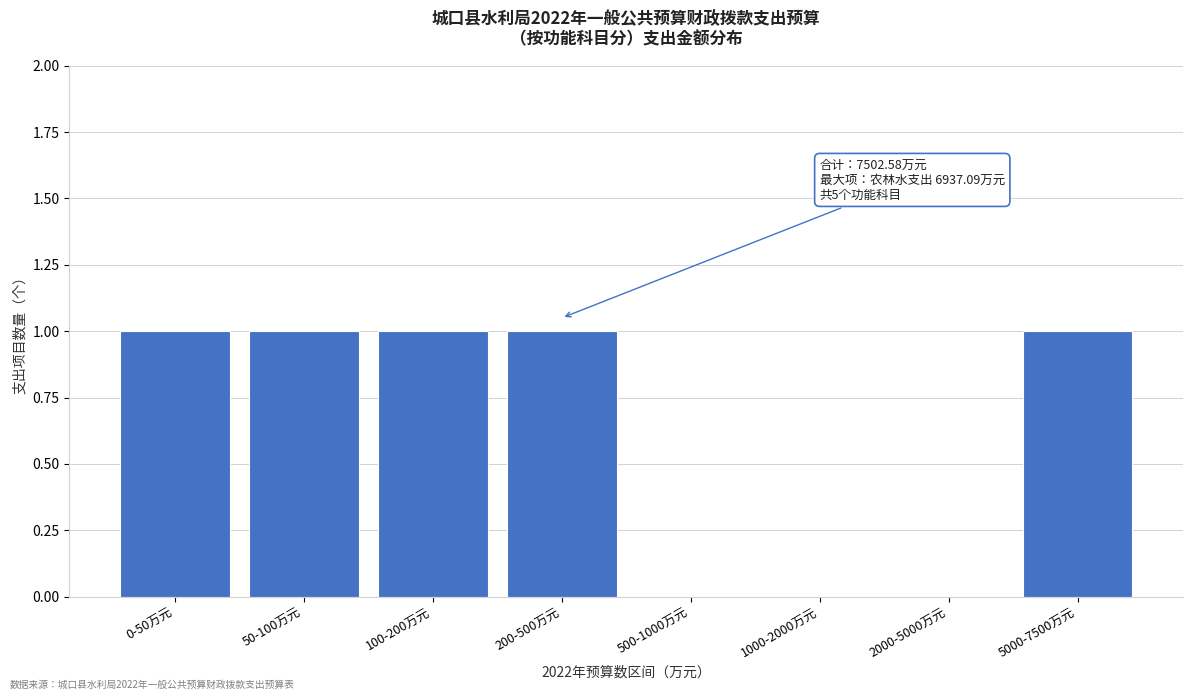

Reading left to right, transcribe all the data shown in this chart.

0-50万元=1	50-100万元=1	100-200万元=1	200-500万元=1	500-1000万元=0	1000-2000万元=0	2000-5000万元=0	5000-7500万元=1